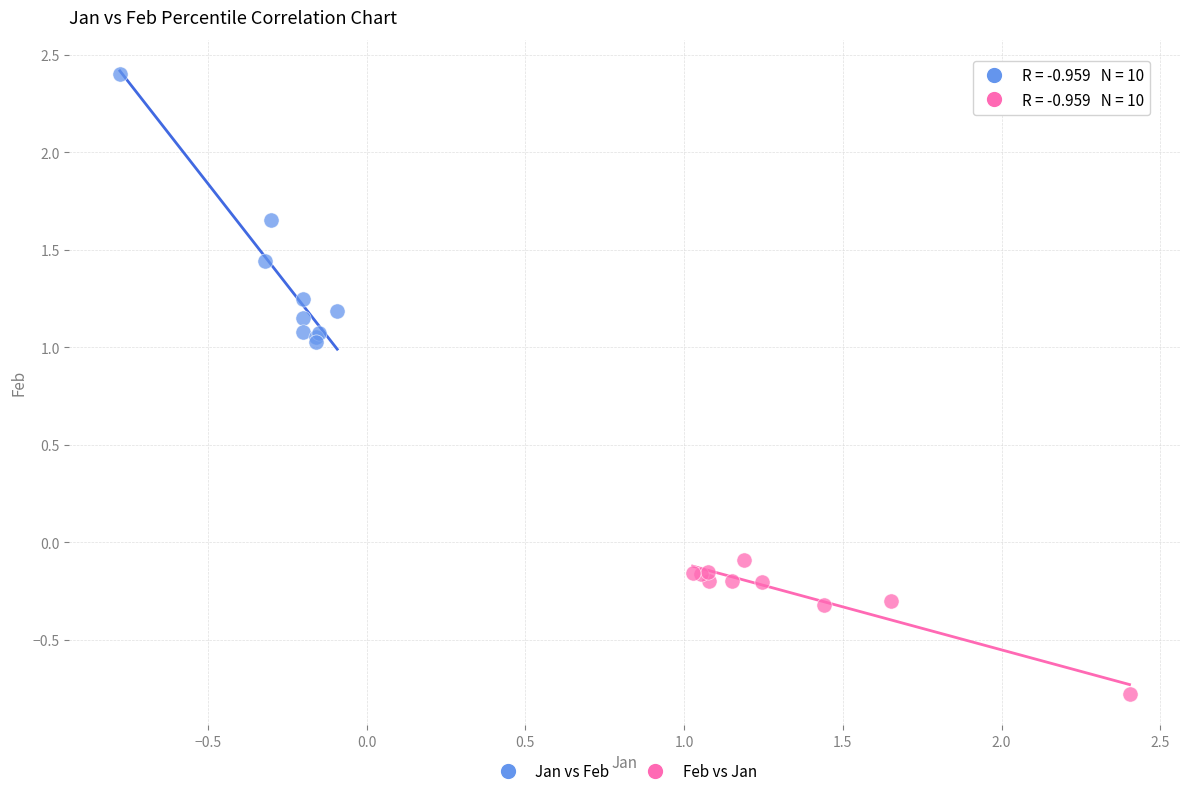

Which series reaches the maximum Y coordinate?

Jan vs Feb